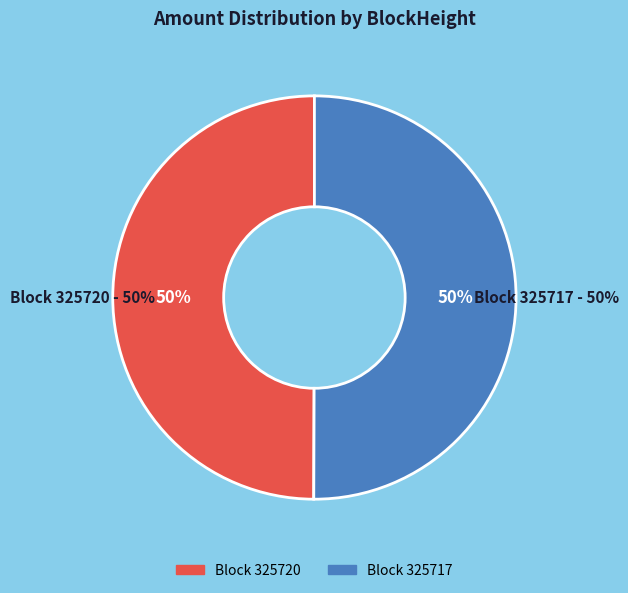

Do 325717 and 325720 together represent more than half of the pie?

Yes